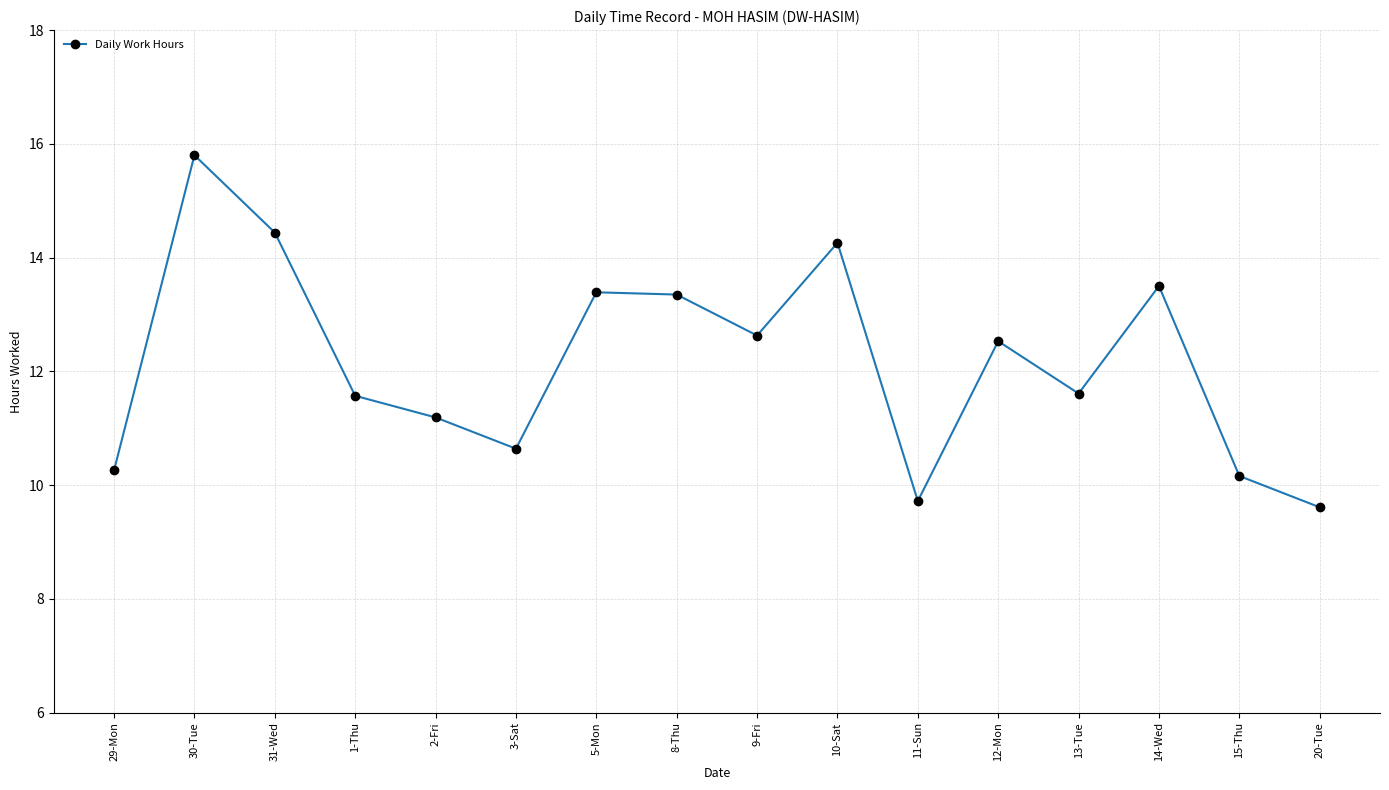

True or false: the data shows 10.3 at 29-Mon.

True